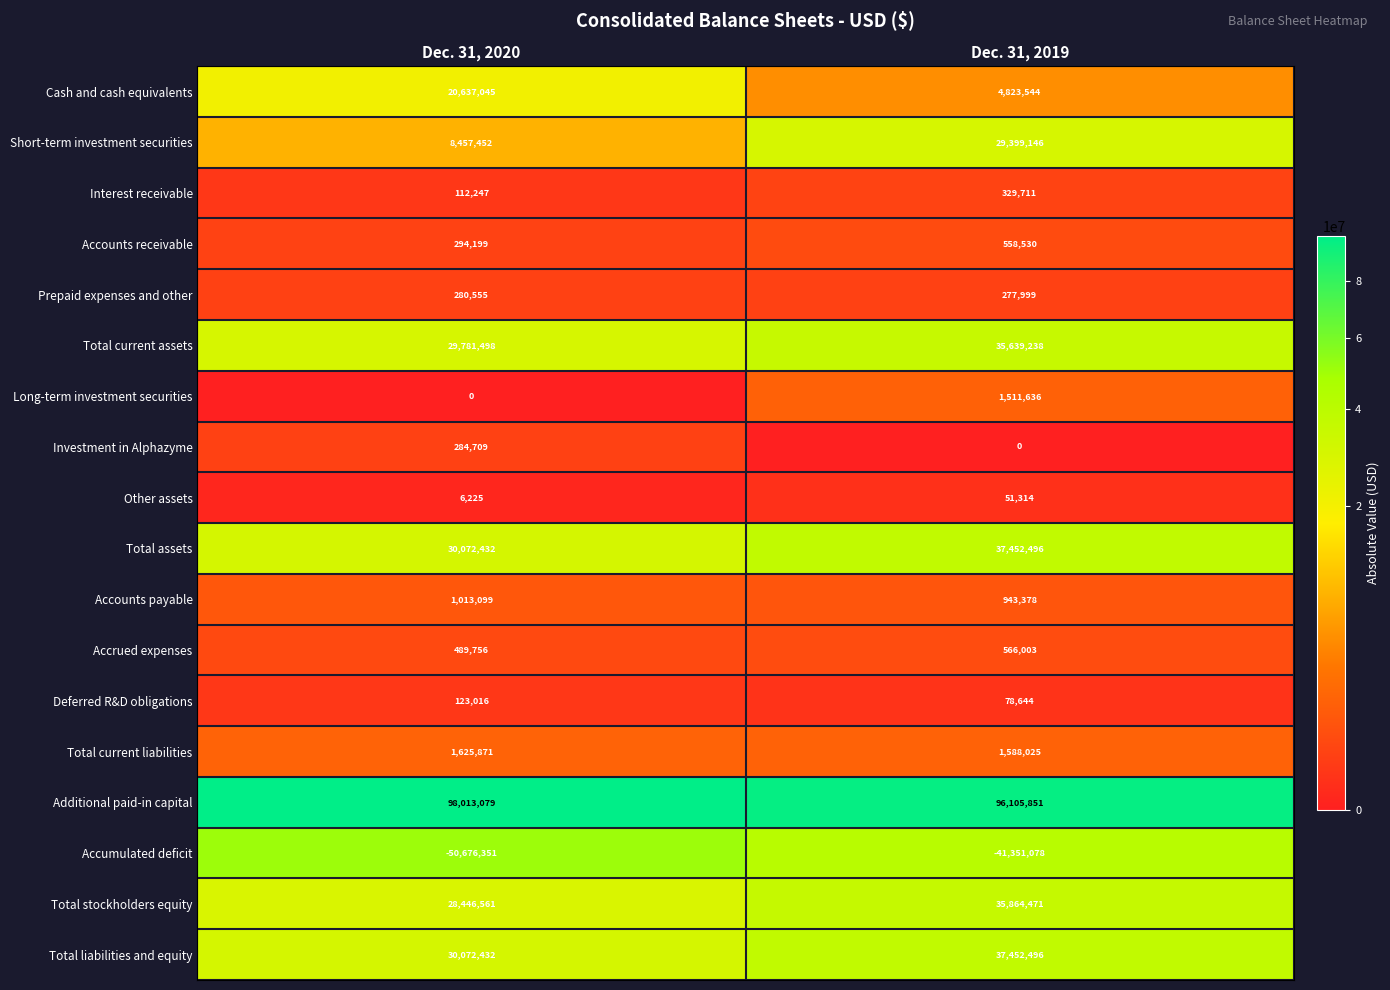

What is the average value of the Accrued expenses series?

527880